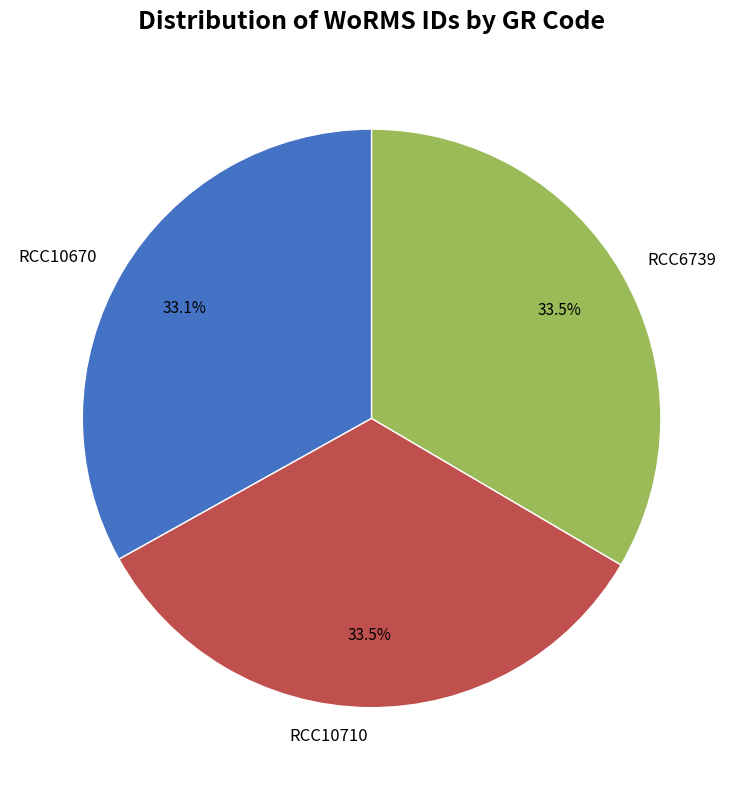

To the nearest percent, what is the combined percentage of RCC10710 and RCC10670?

67%